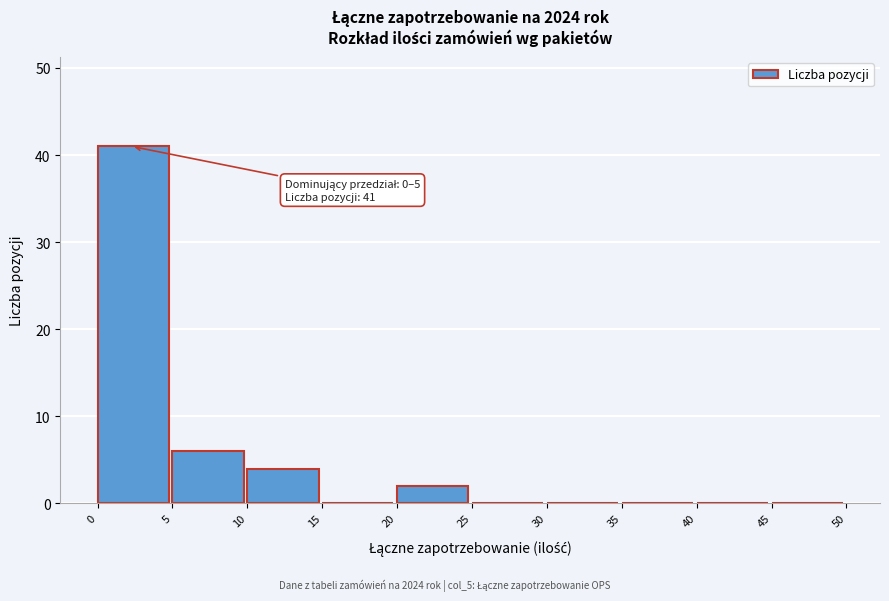

Which range on the x-axis has the tallest bar?

0 to 5